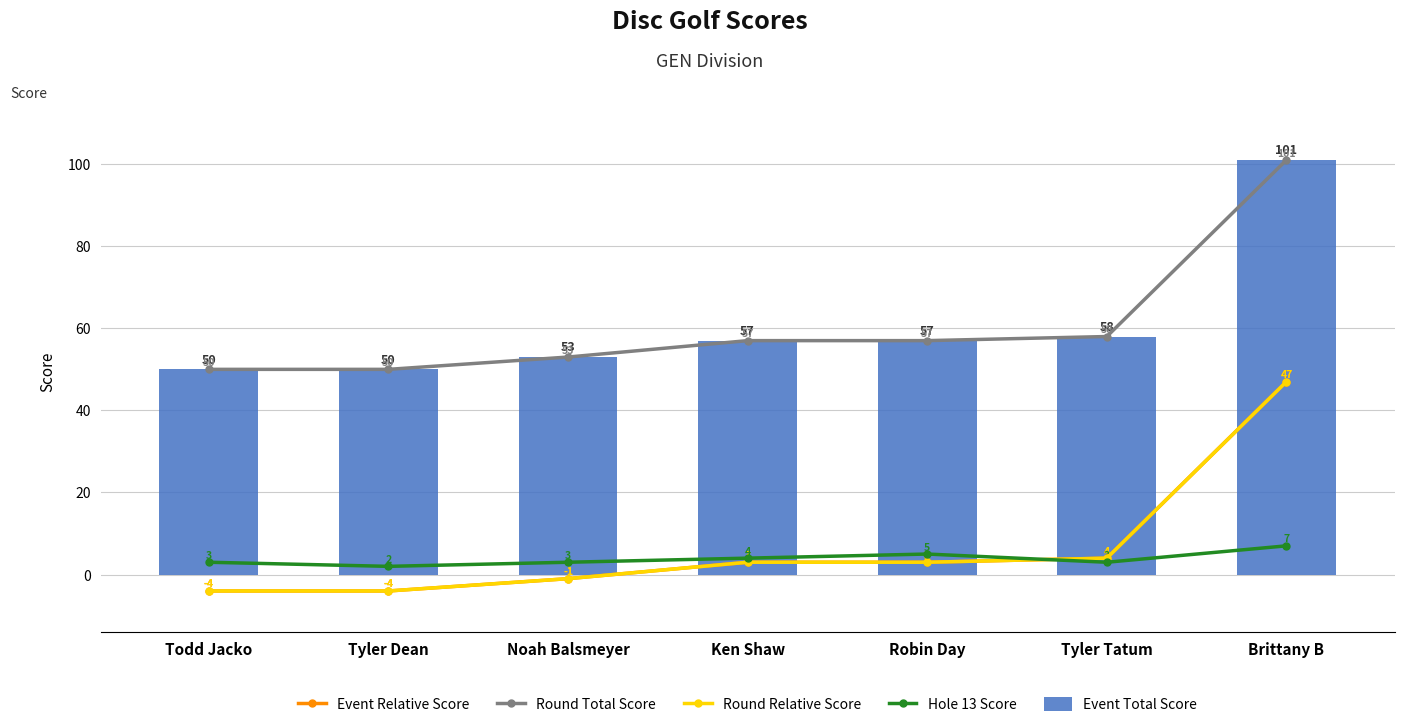

What is the value of the Round Total Score bar at the 6th from the left?

58